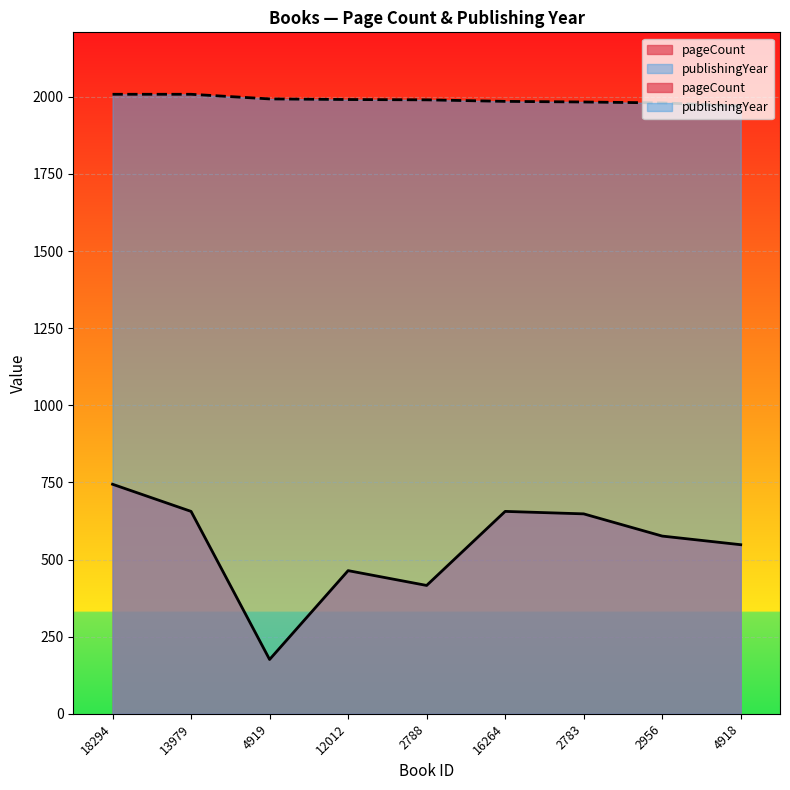

What is the label of the 3rd point from the right?

2783